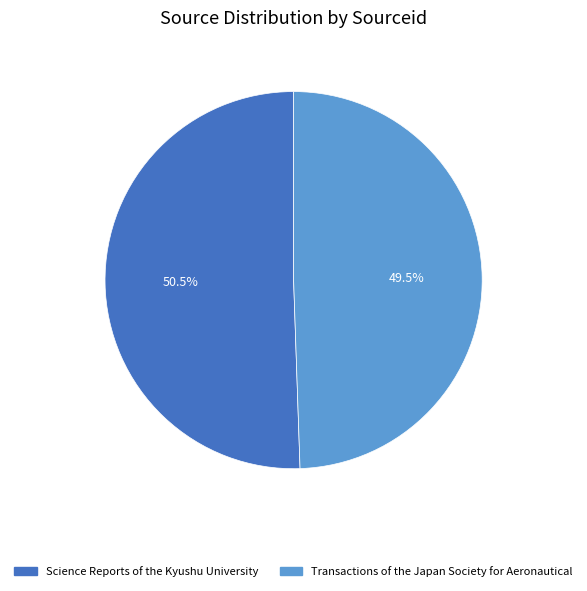

Which slice is the smallest?

Transactions of the Japan Society for Aeronautical